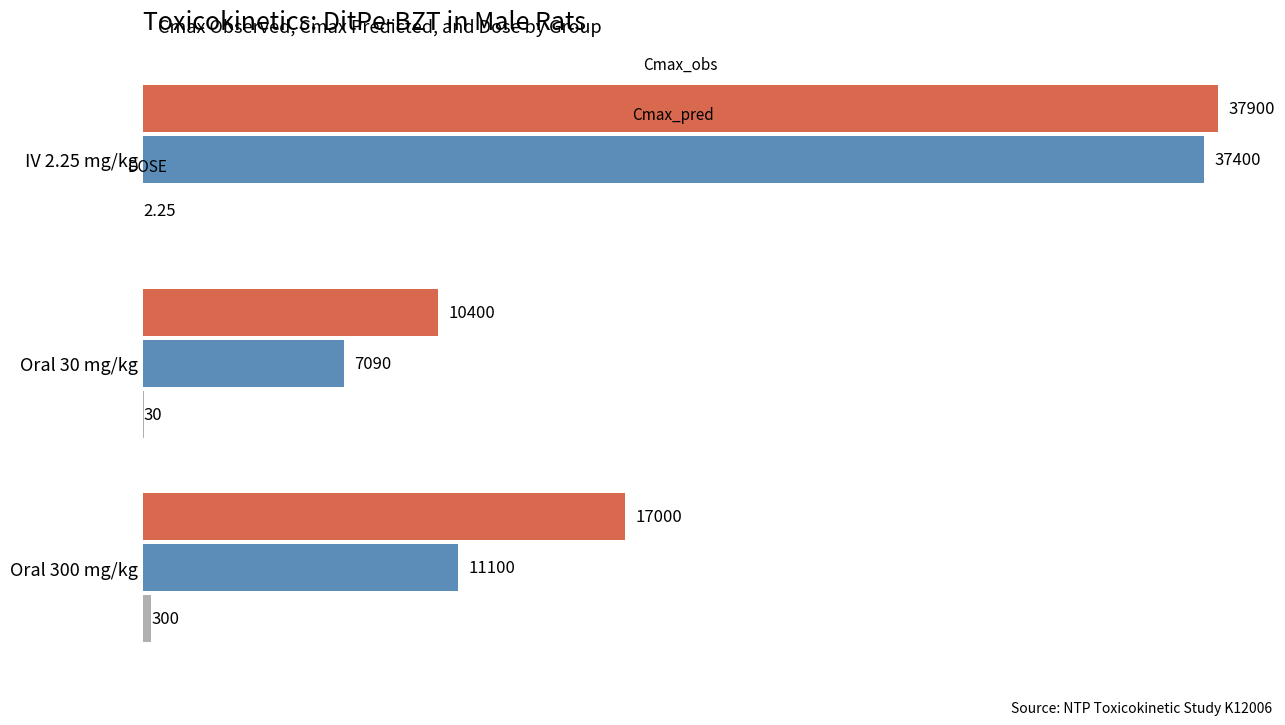

At which category is the sum across all series the highest?

IV 2.25 mg/kg